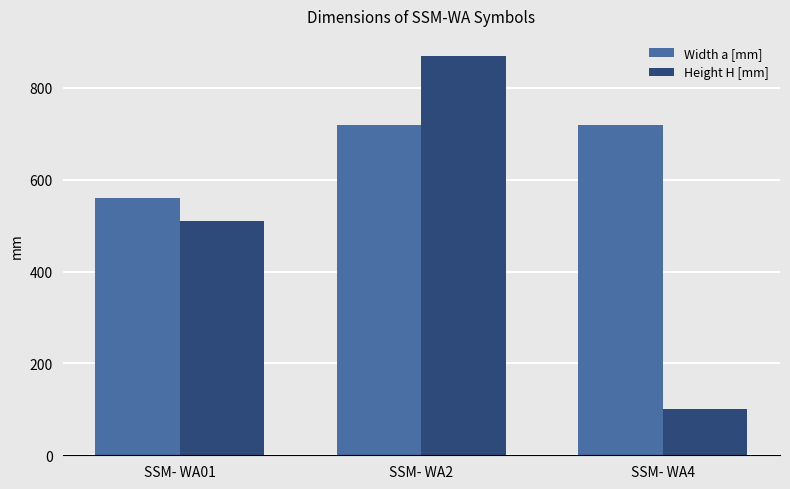

Which category has the lowest value across all series?

SSM- WA4